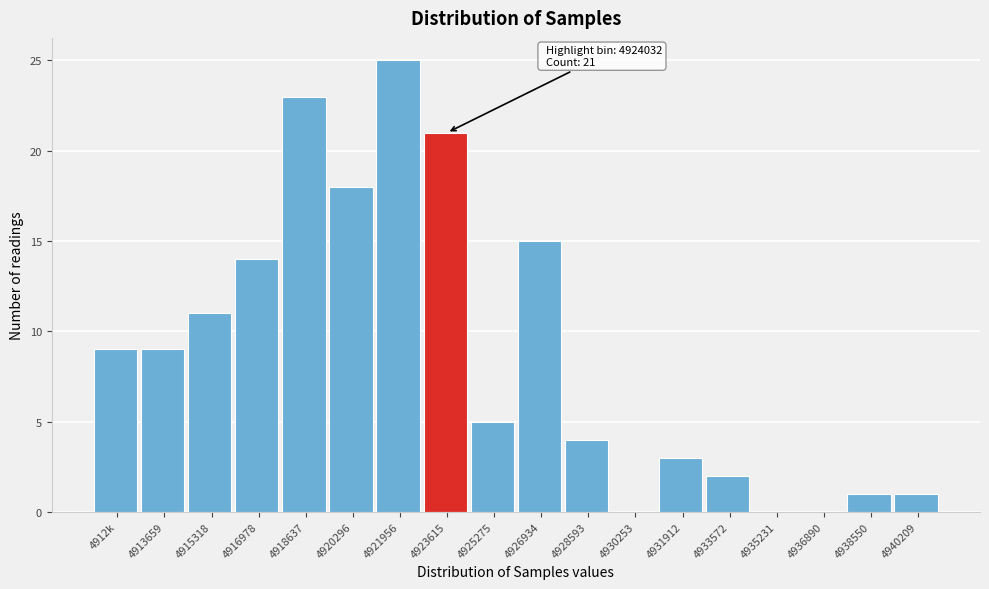

Reading left to right, transcribe all the data shown in this chart.

4912k=9	4913659=9	4915318=11	4916978=14	4918637=23	4920296=18	4921956=25	4923615=21	4925275=5	4926934=15	4928593=4	4930253=0	4931912=3	4933572=2	4935231=0	4936890=0	4938550=1	4940209=1